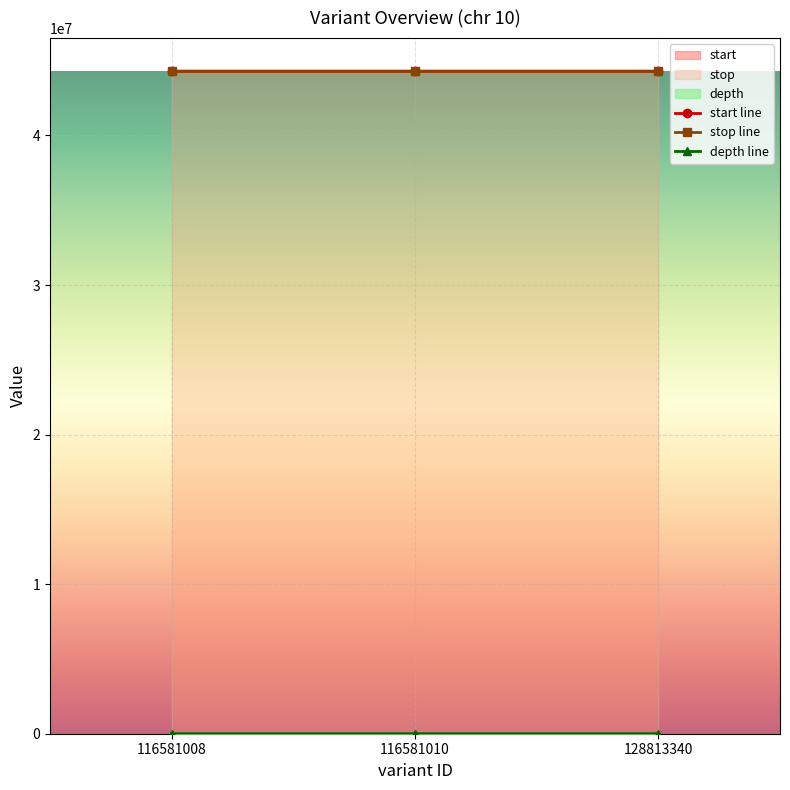

What is the sum of the start values at 128813340 and 116581010?

88587313